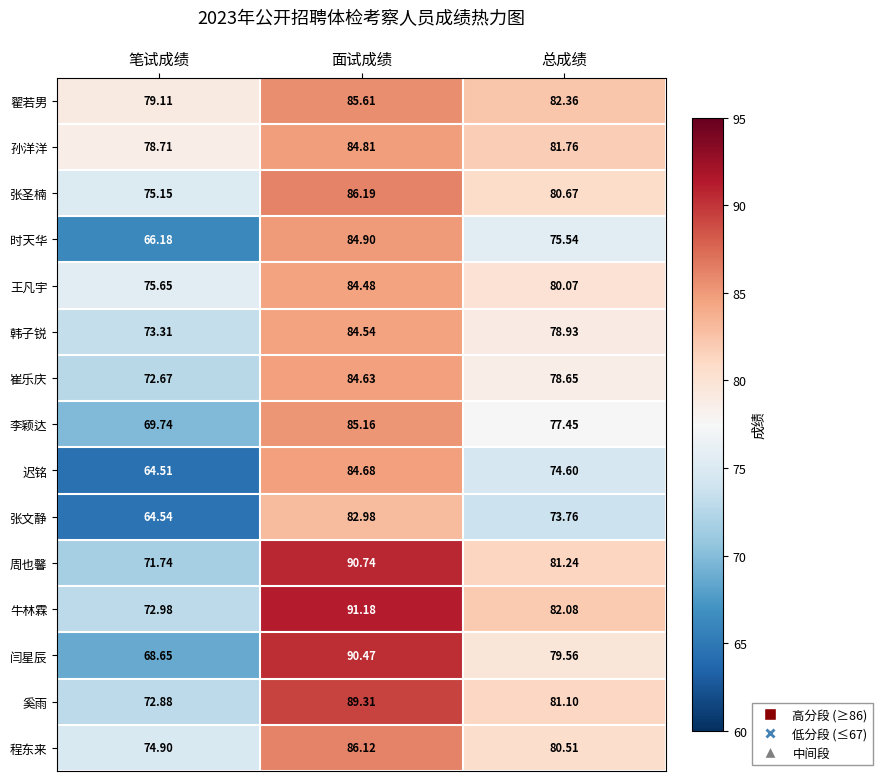

How many series are shown in this chart?

15